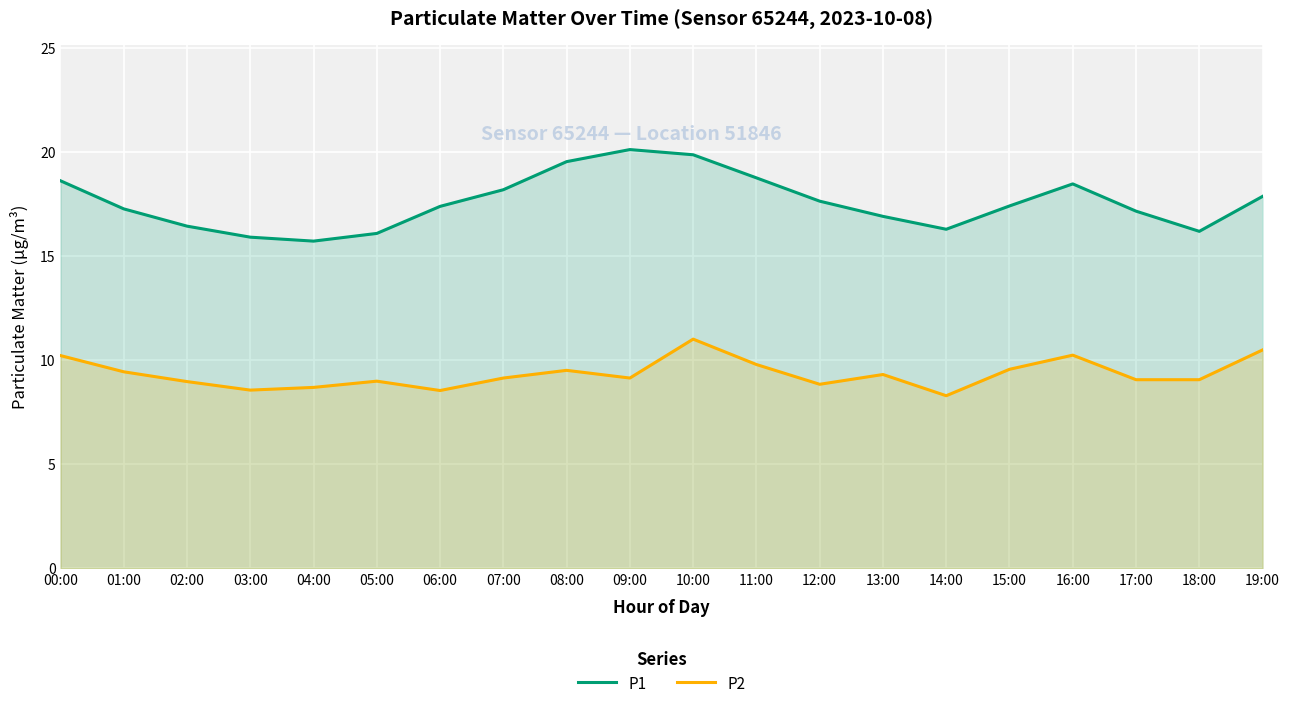

What is the difference between the maximum and minimum values in the P1 series?

4.4